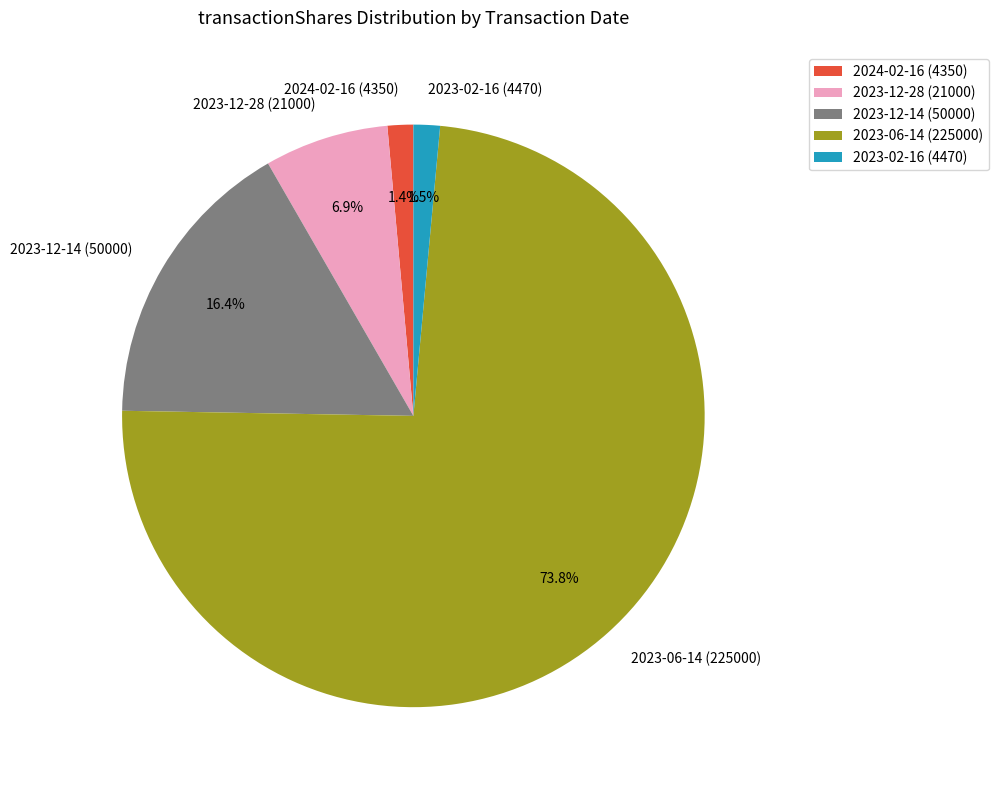

Count the number of slices in the pie.

5